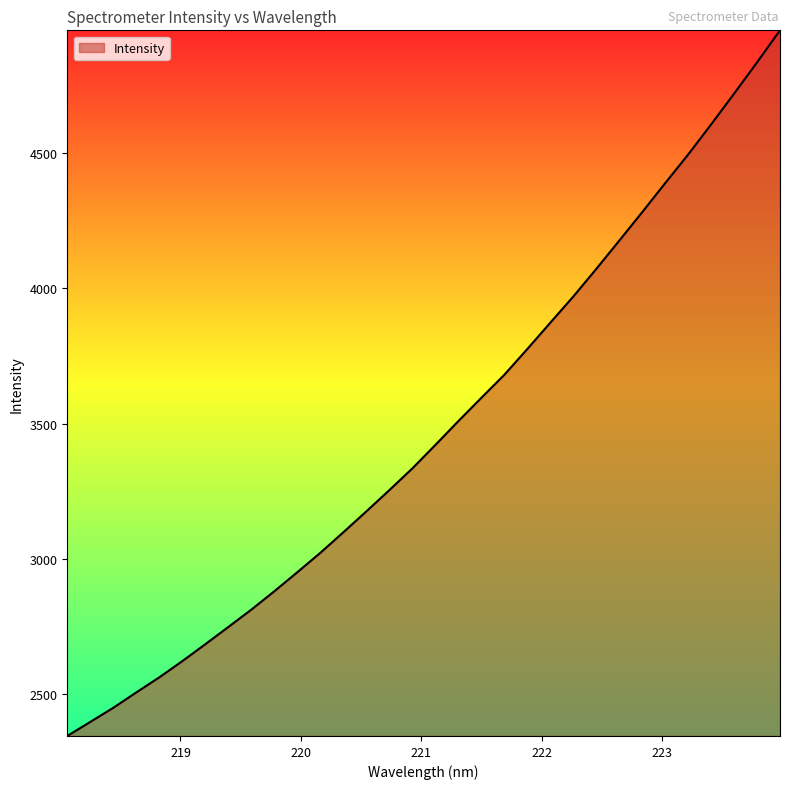

How many lines are shown in the chart?

1